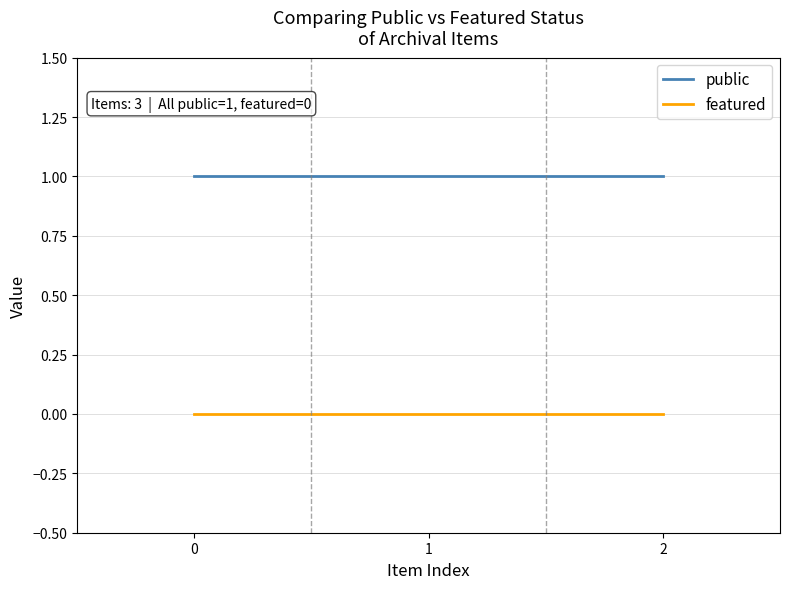

At how many categories does at least one series exceed 0?

3